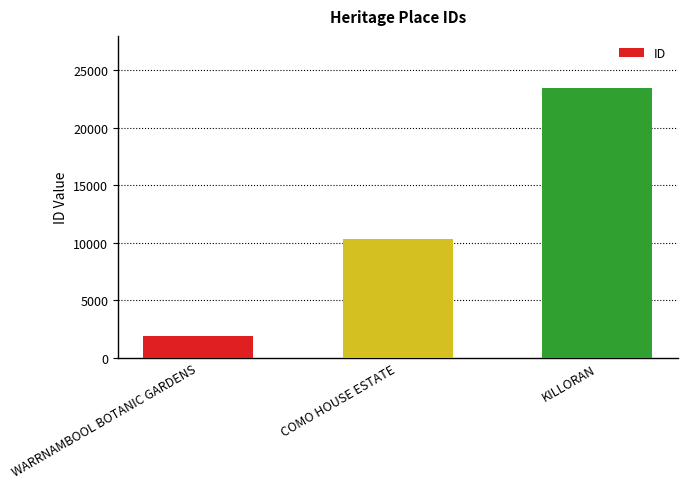

What is the maximum value shown in the chart?

23445